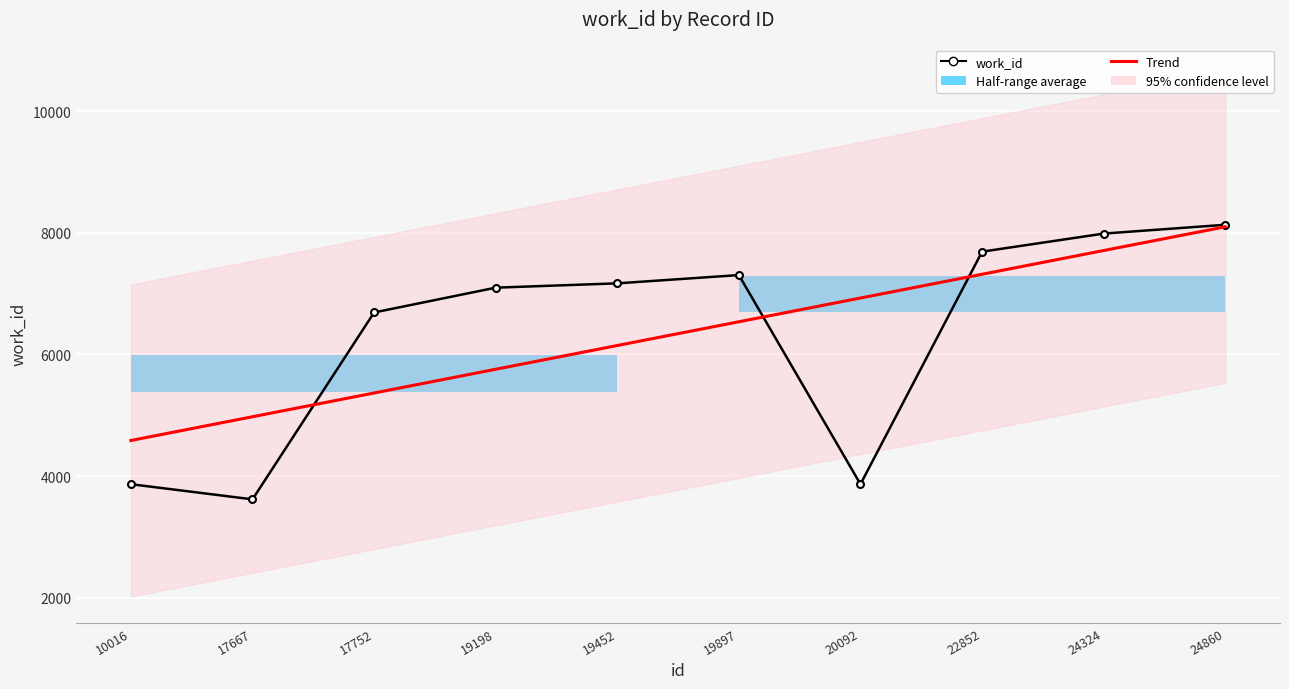

Is the value of work_id at 17752 greater than the value of Trend at 24860?

No